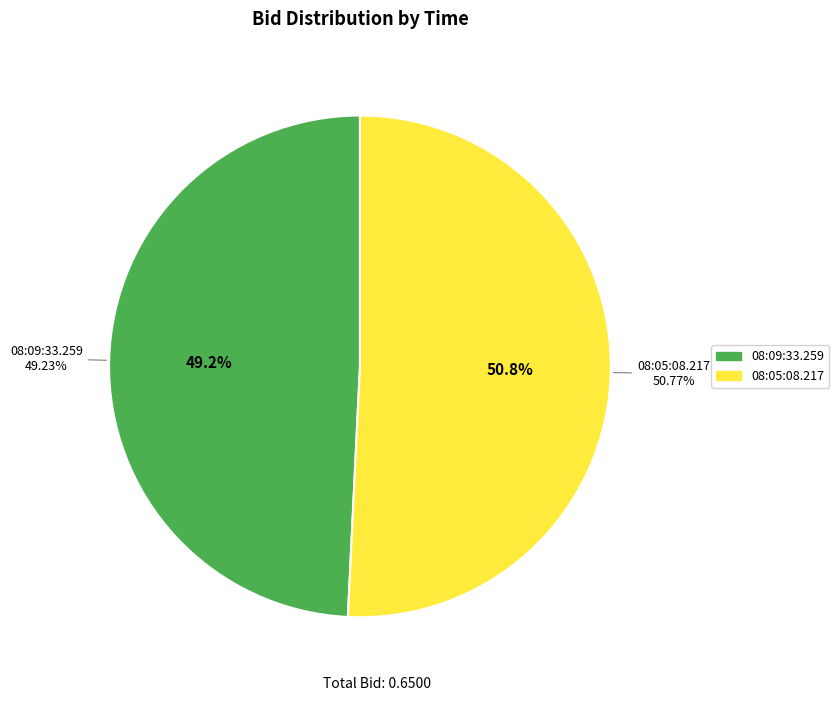

Which category accounts for the majority?

08:05:08.217